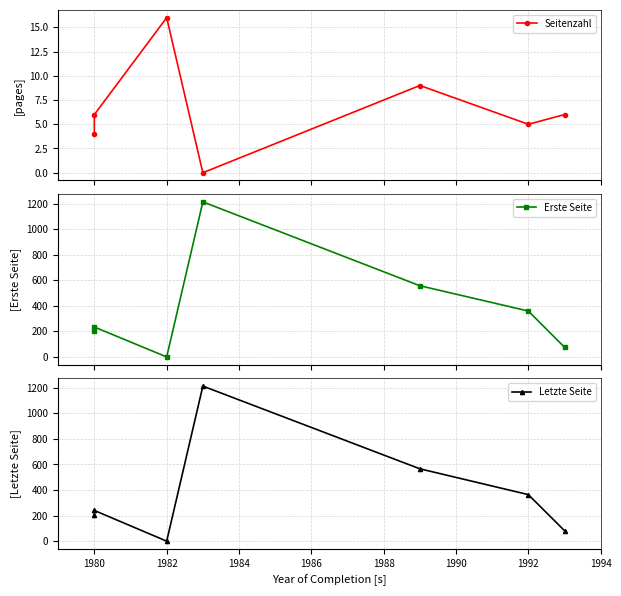

Which series changed the most between 1980 and 1984?

Erste Seite